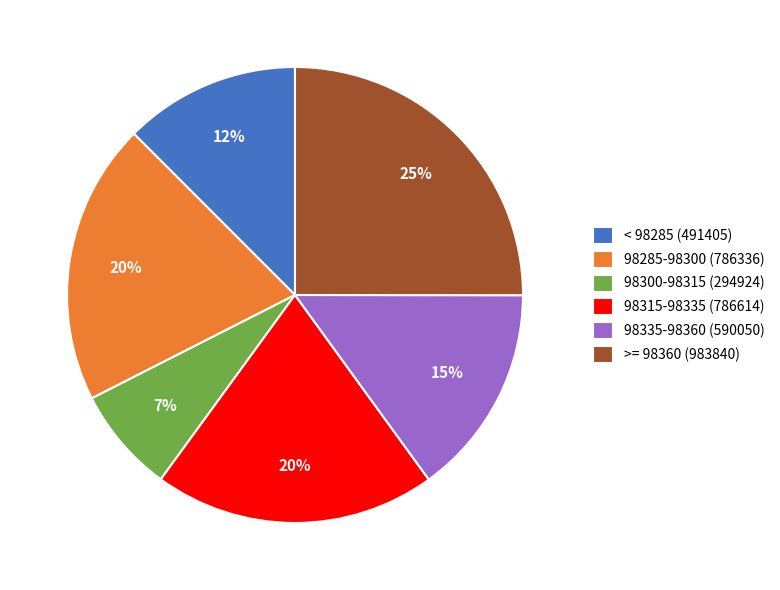

Is the sum of >= 98360 (983840) and 98300-98315 (294924) greater than half?

No